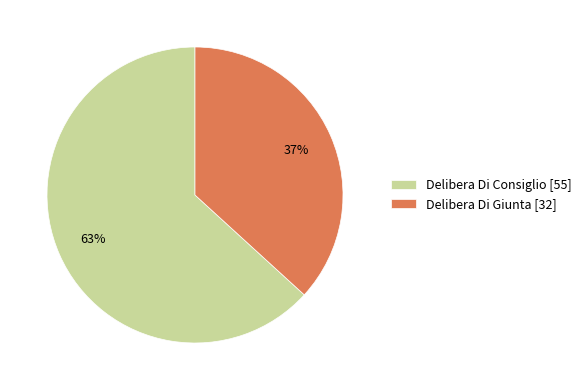

What is the ratio of the value at Delibera Di Consiglio [55] to the value at Delibera Di Giunta [32]?

1.7